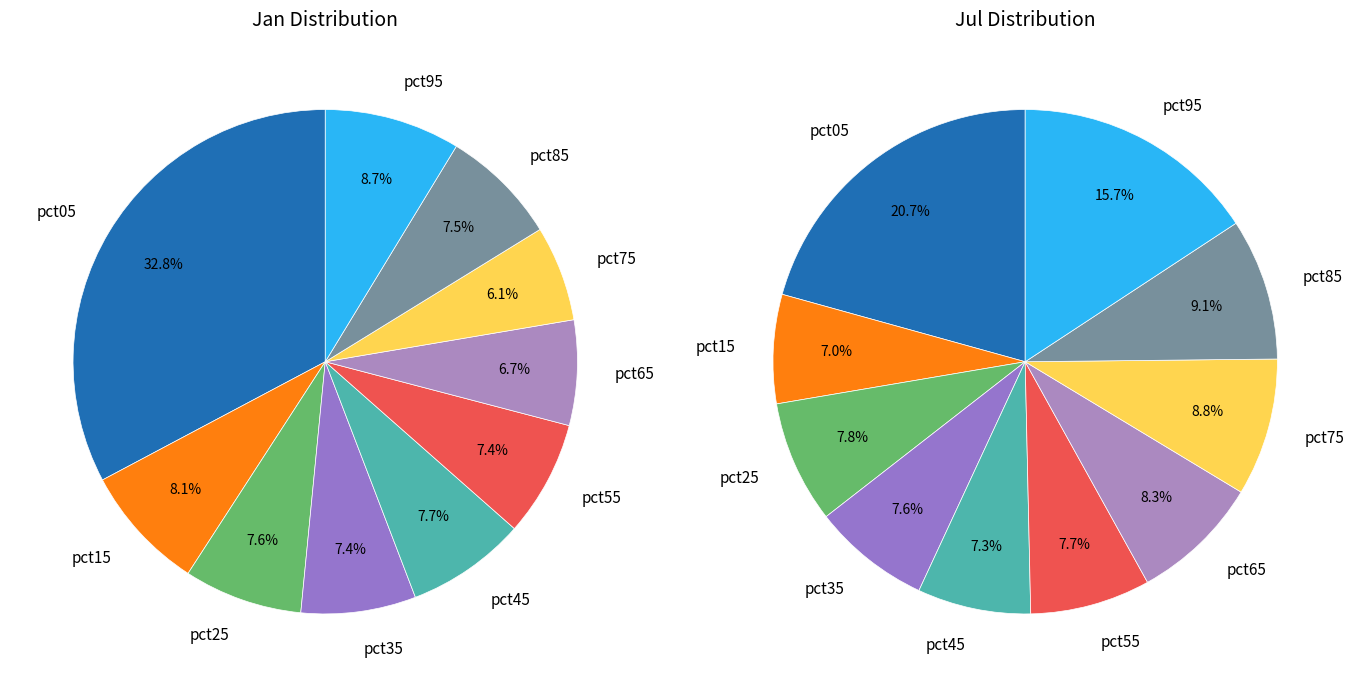

Rank the series by their maximum value, from lowest to highest.

values_jul, values_jan